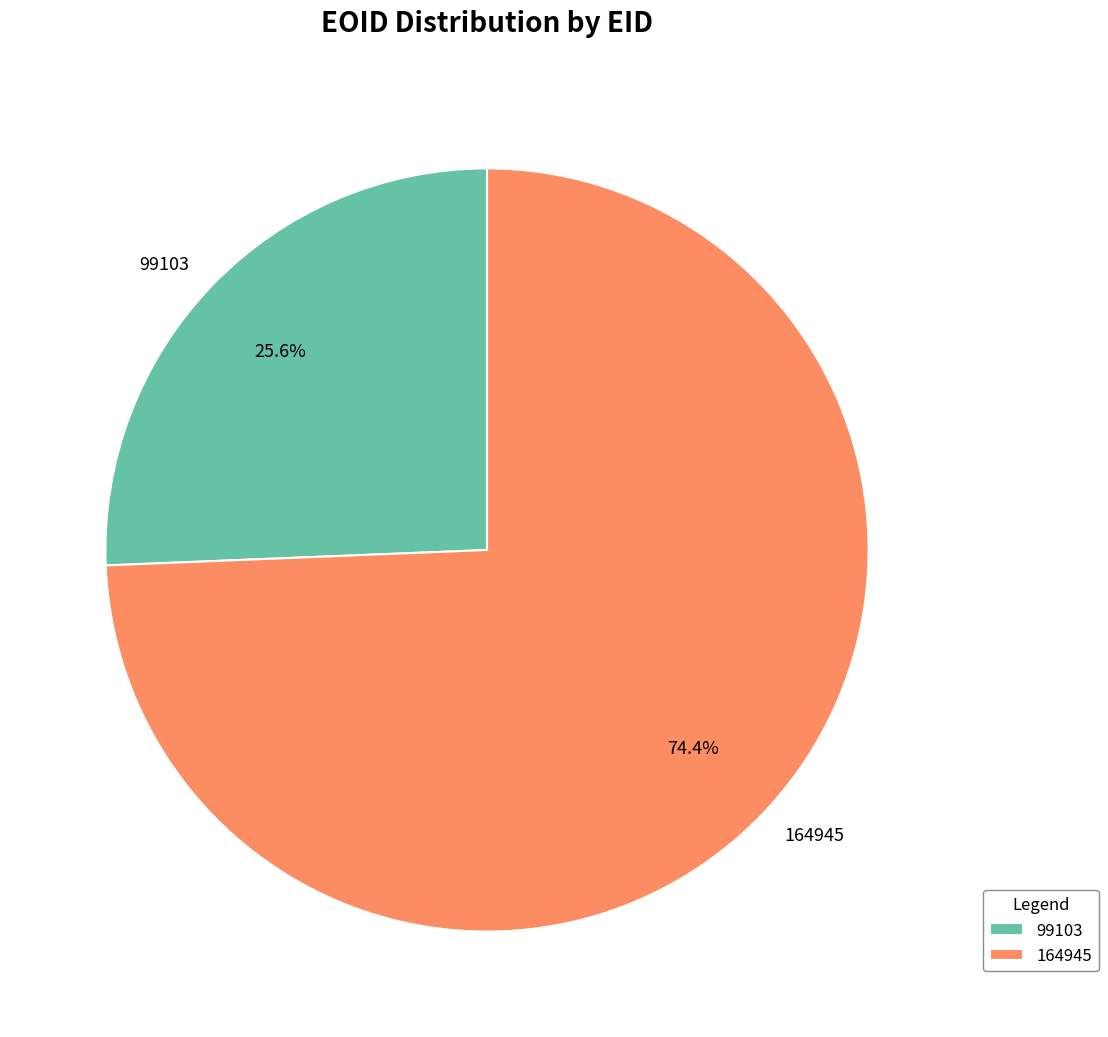

What percentage do 99103 and 164945 together represent?

100.0%